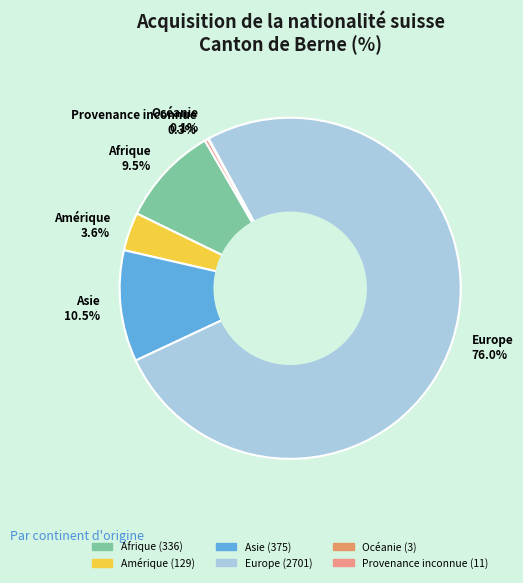

What percentage do Europe 76.0% and Amérique 3.6% together represent?

79.6%